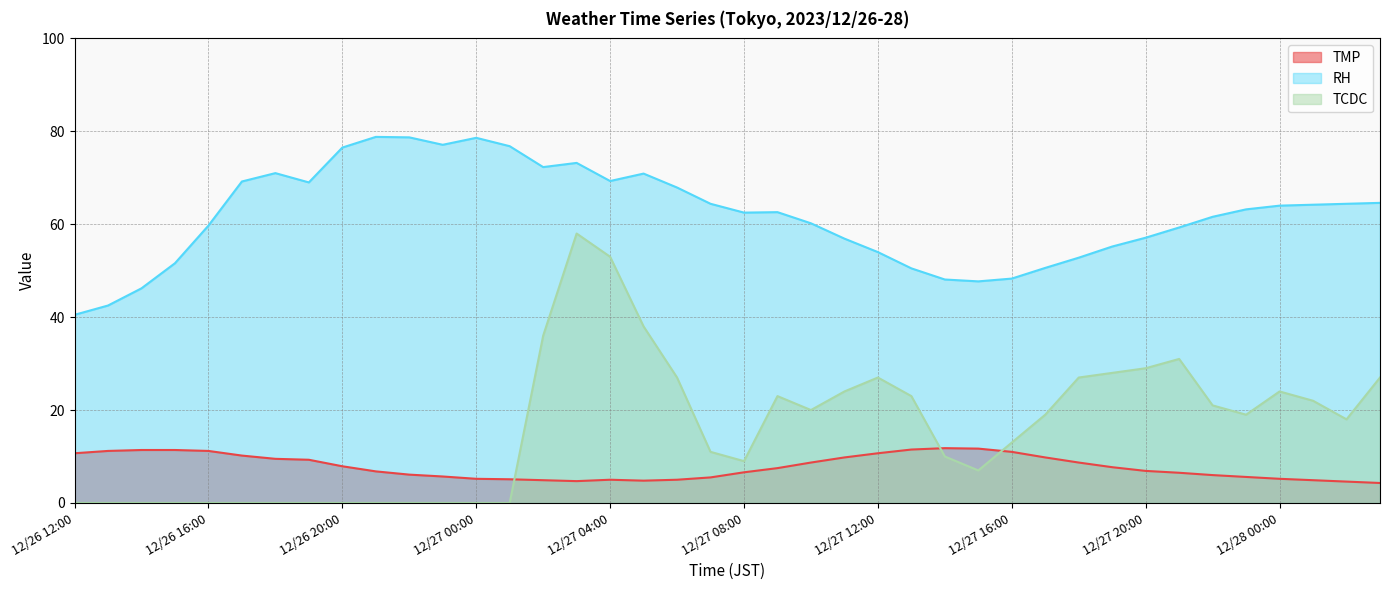

What is the difference between the maximum and minimum values in the RH series?

38.3